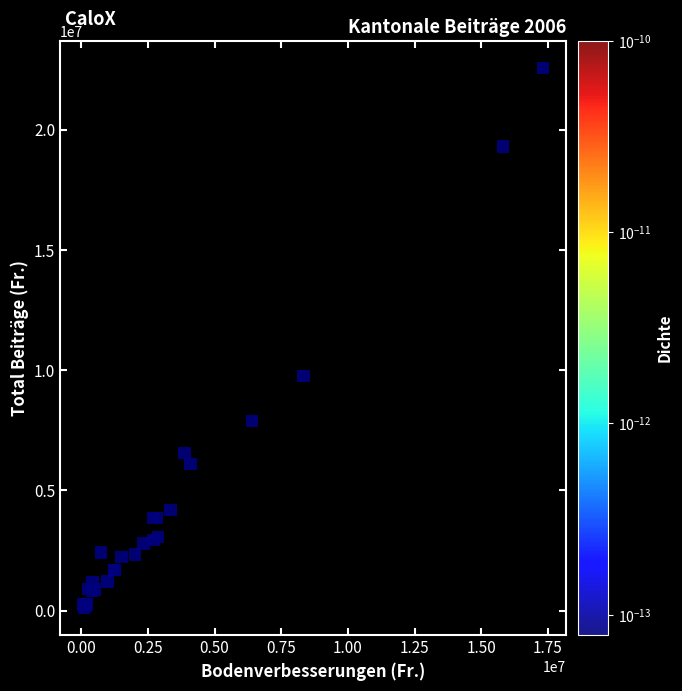

What Y value in the scatter plot is closest to 11341710?

9749213